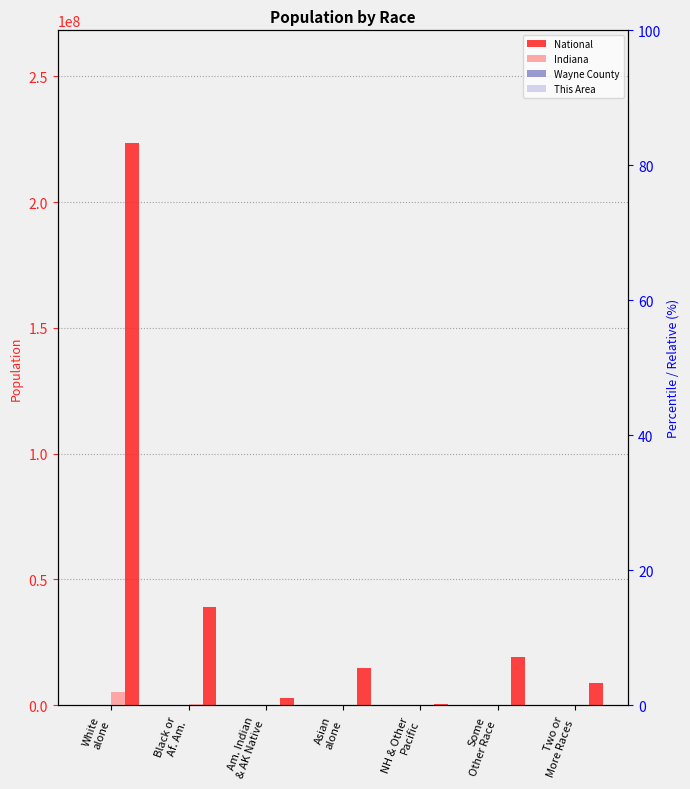

The This Area series shows 0.0 at Am. Indian
& AK Native. True or false?

True